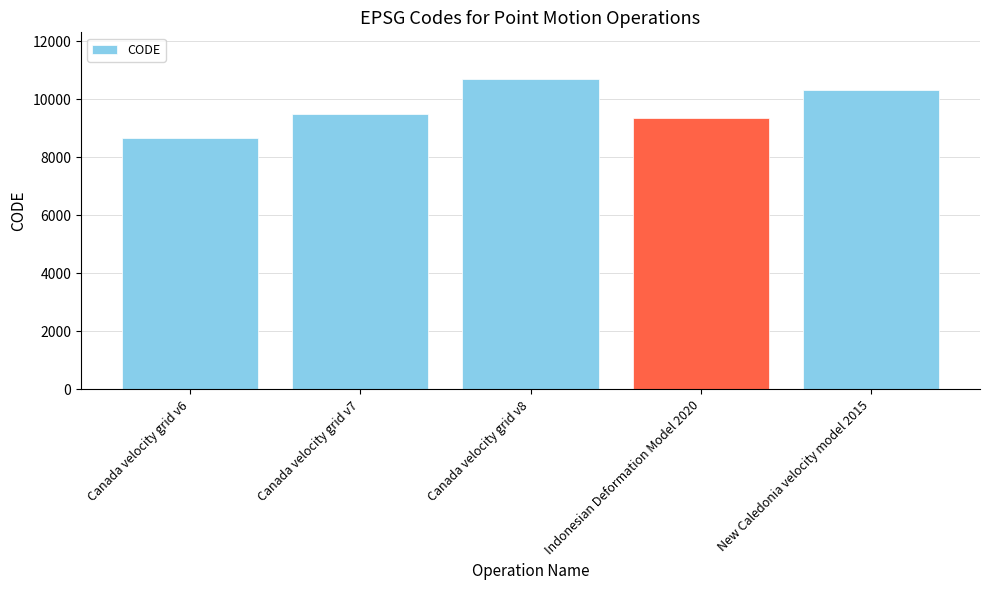

What is the change in value from Canada velocity grid v7 to Canada velocity grid v8?

+1224